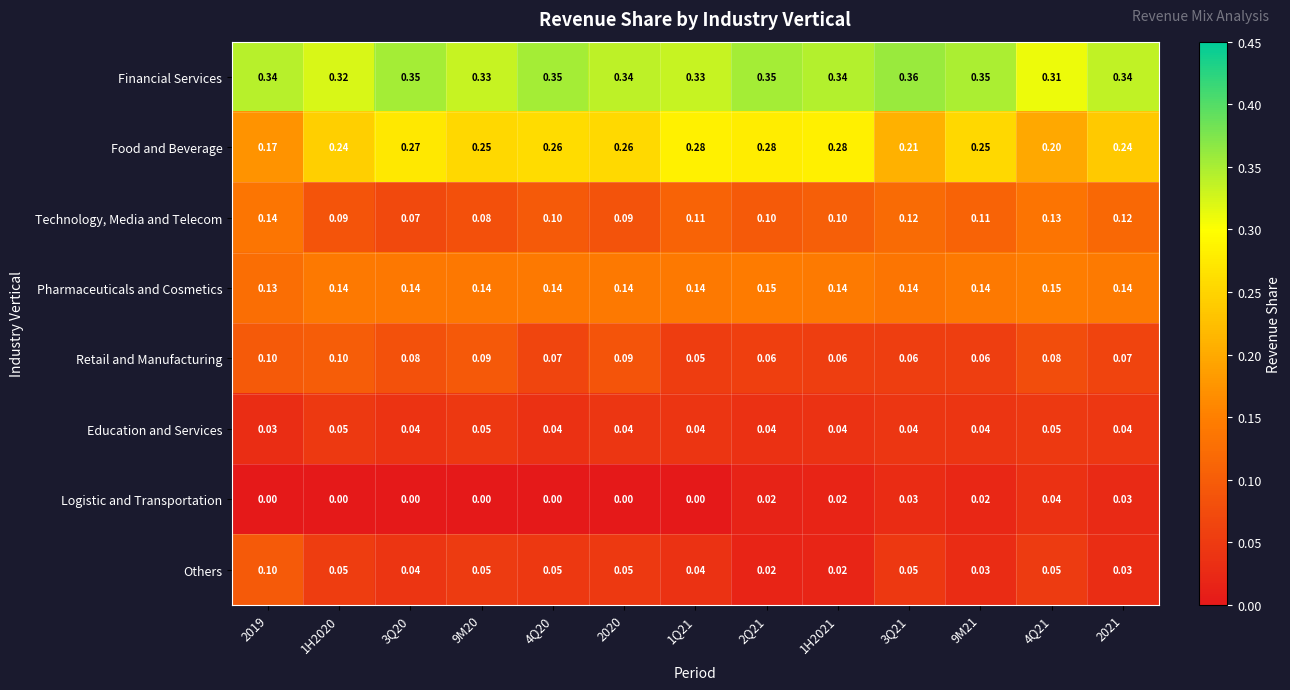

Which series has the largest range (max minus min)?

Food and Beverage